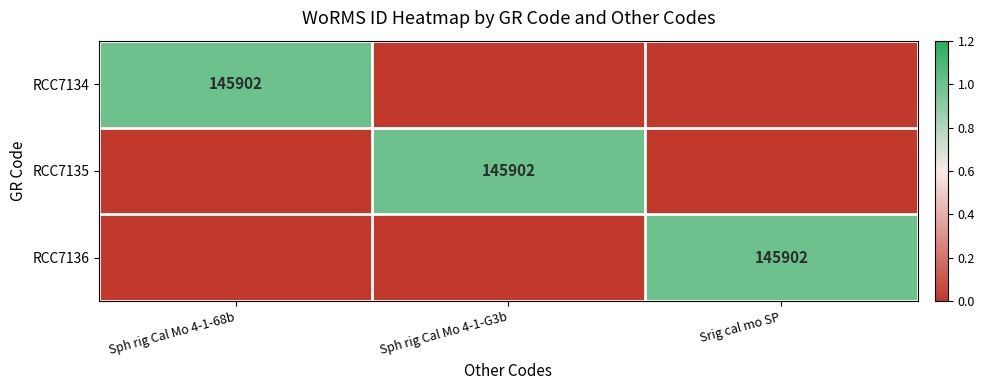

At which category is the sum across all series the highest?

Sph rig Cal Mo 4-1-68b